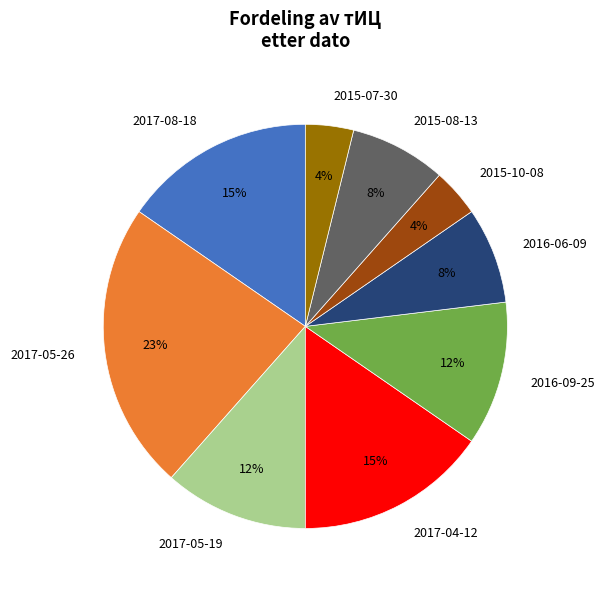

Which slice is the largest?

2017-05-26